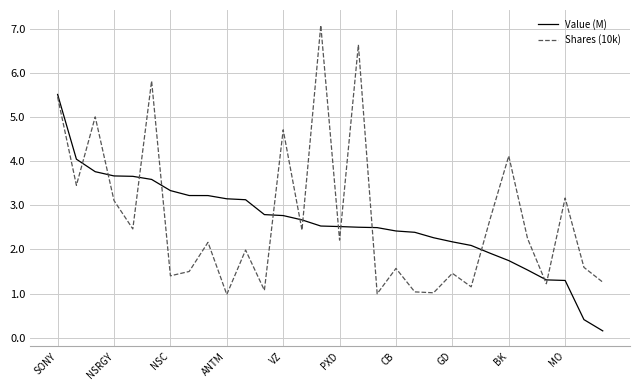

List the series in order of their peak value, lowest first.

Value (M), Shares (10k)